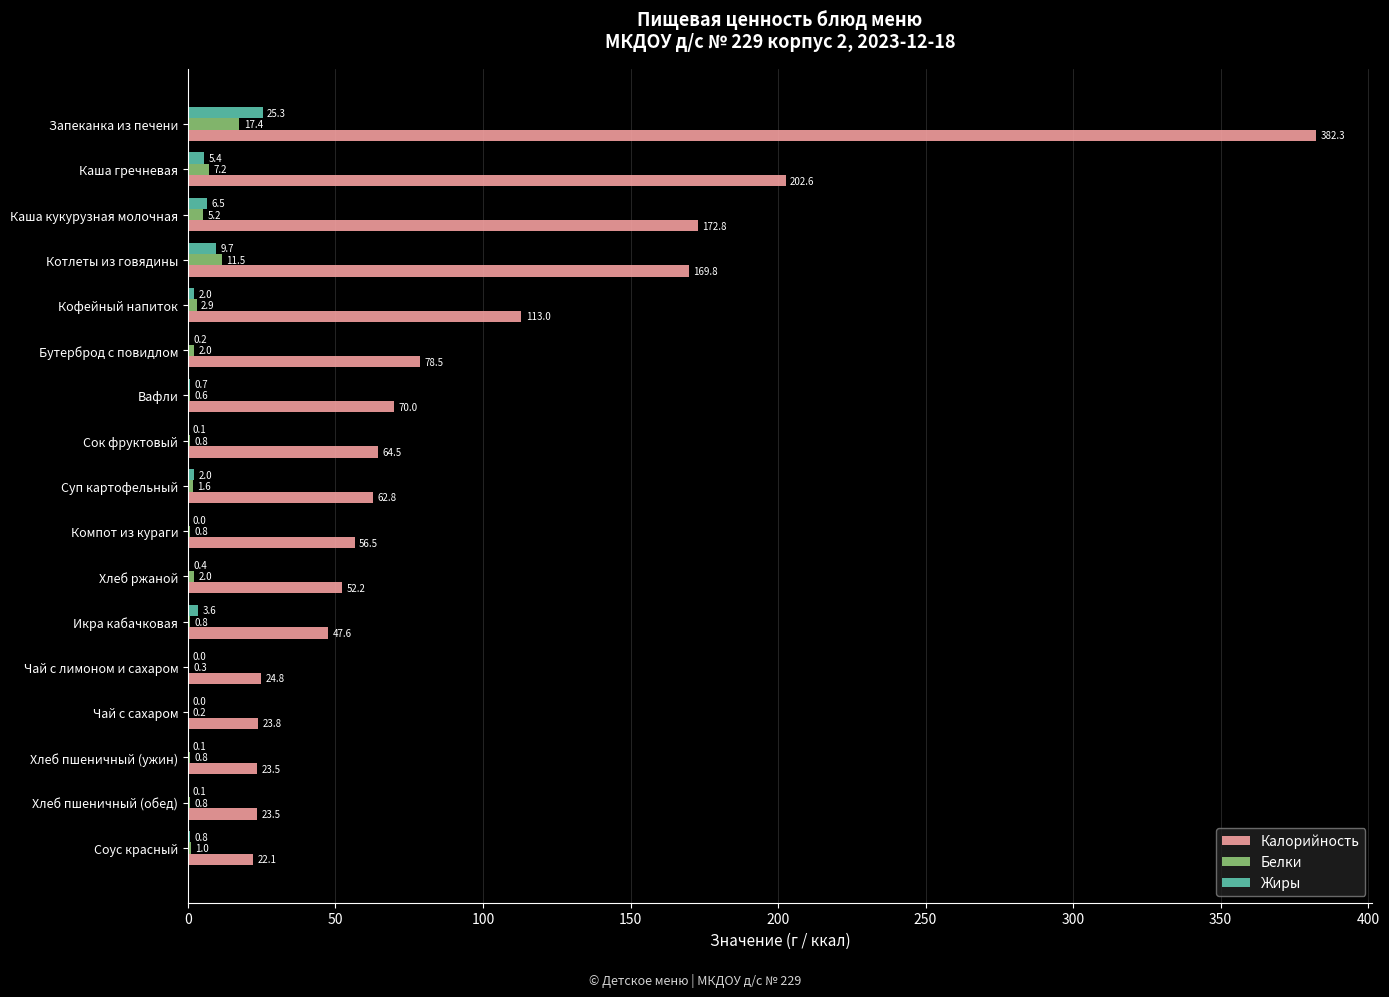

At which label is Калорийность closest to 202?

Каша гречневая